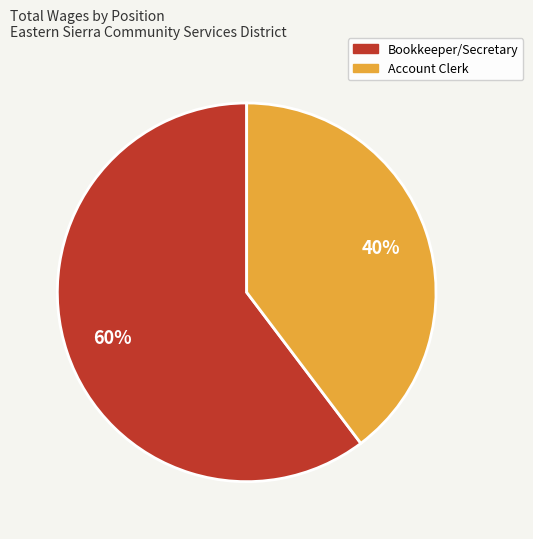

How many slices are in this pie chart?

2